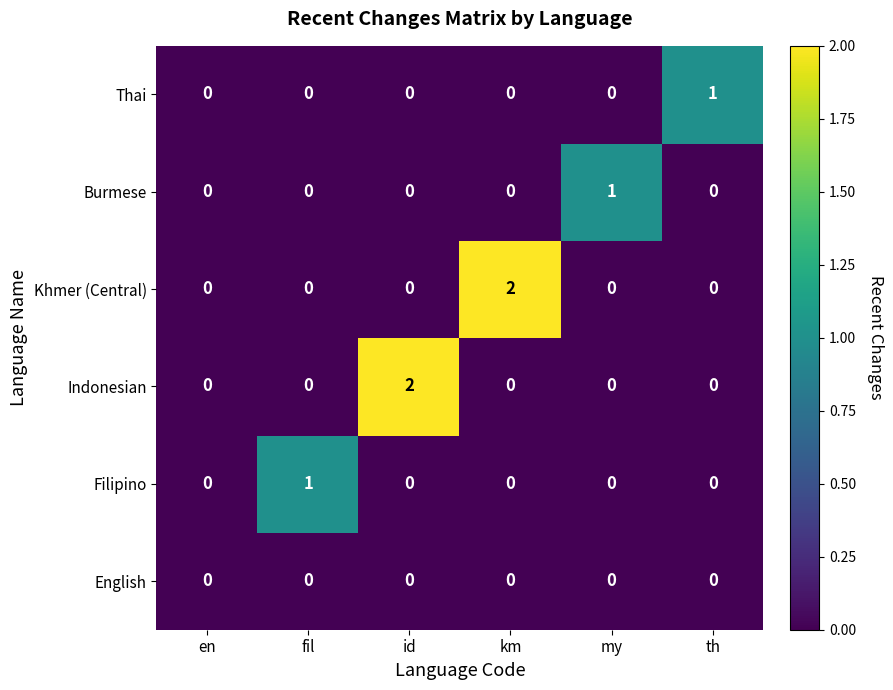

How many distinct data groups are displayed?

6